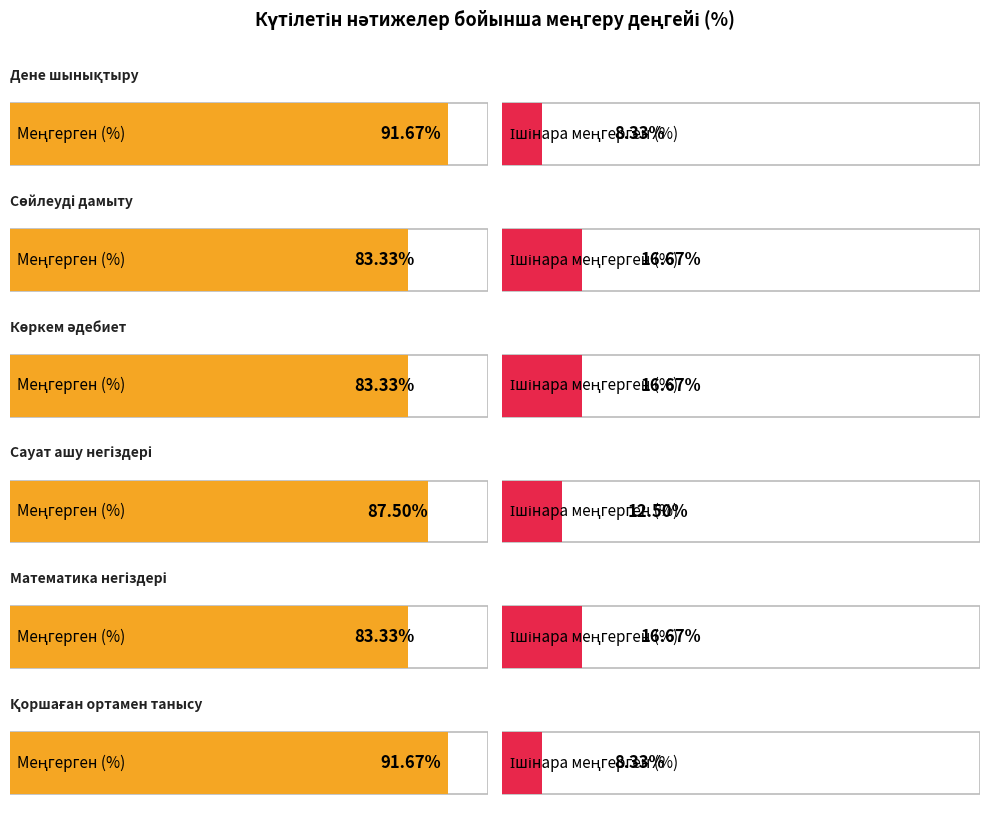

How many categories are shown in the chart?

6